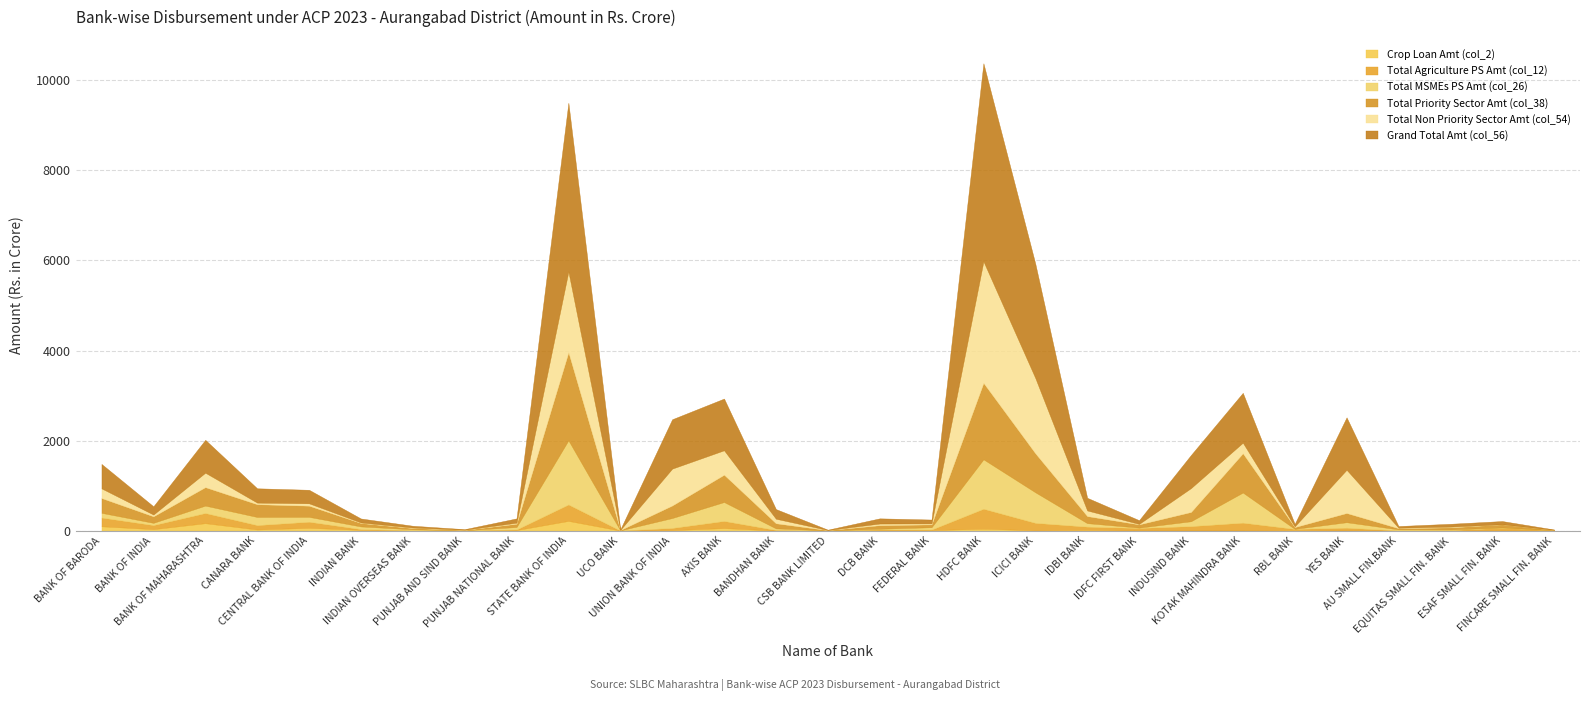

Does the chart display data point markers on the line(s)?

No